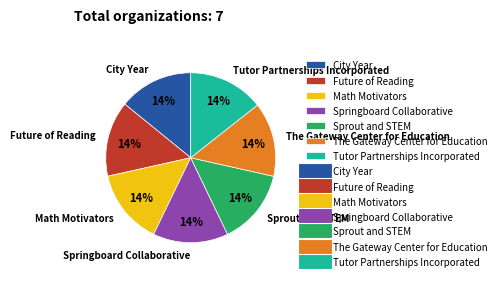

Approximately how many times larger is the value at Tutor Partnerships Incorporated compared to City Year?

1.0